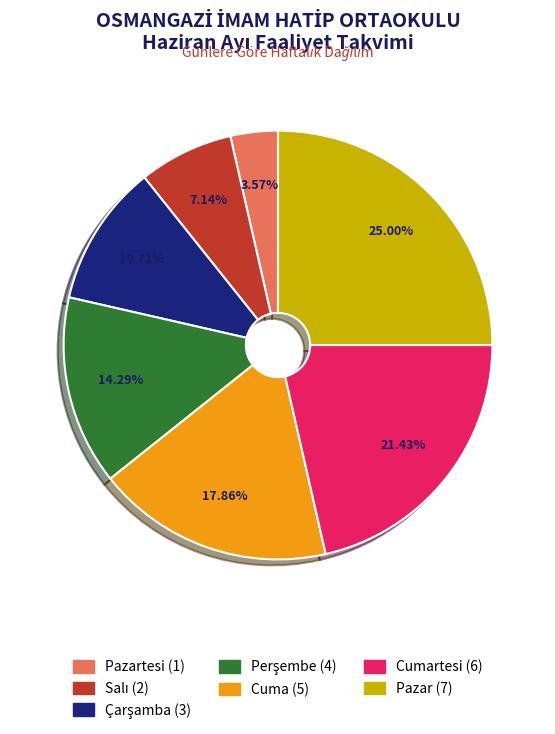

Is there a majority slice in this chart?

No